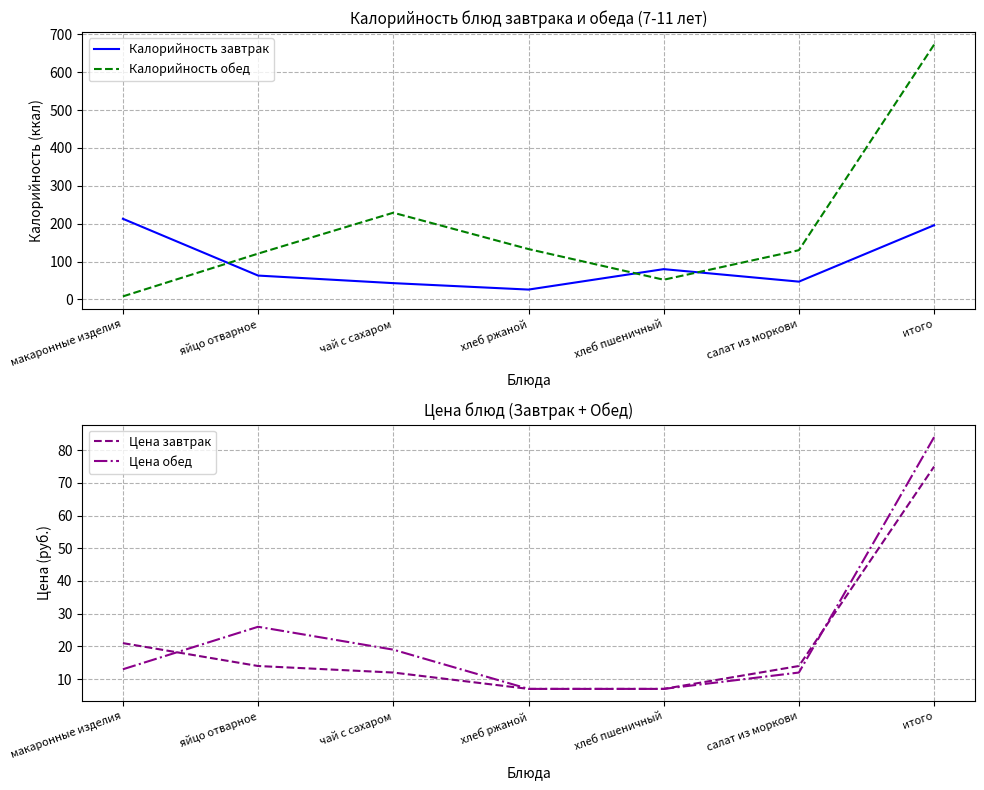

Reading left to right, list all the values displayed in this chart.

Калорийность завтрак: макаронные изделия=213	яйцо отварное=63	чай с сахаром=43	хлеб ржаной=26	хлеб пшеничный=80	салат из моркови=47	итого=196
Калорийность обед: макаронные изделия=8	яйцо отварное=121	чай с сахаром=229	хлеб ржаной=133	хлеб пшеничный=52	салат из моркови=130	итого=673
Цена завтрак: макаронные изделия=21	яйцо отварное=14	чай с сахаром=12	хлеб ржаной=7	хлеб пшеничный=7	салат из моркови=14	итого=75
Цена обед: макаронные изделия=13	яйцо отварное=26	чай с сахаром=19	хлеб ржаной=7	хлеб пшеничный=7	салат из моркови=12	итого=84